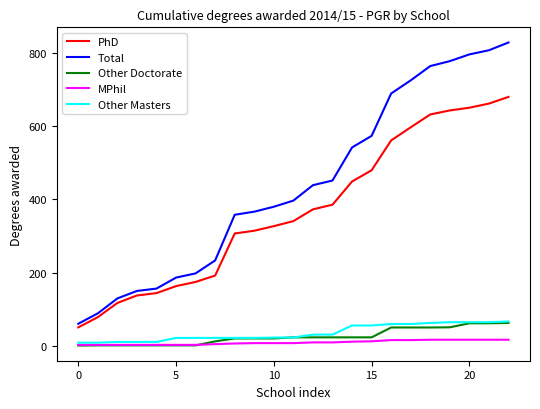

Which series has the largest range (max minus min)?

Total